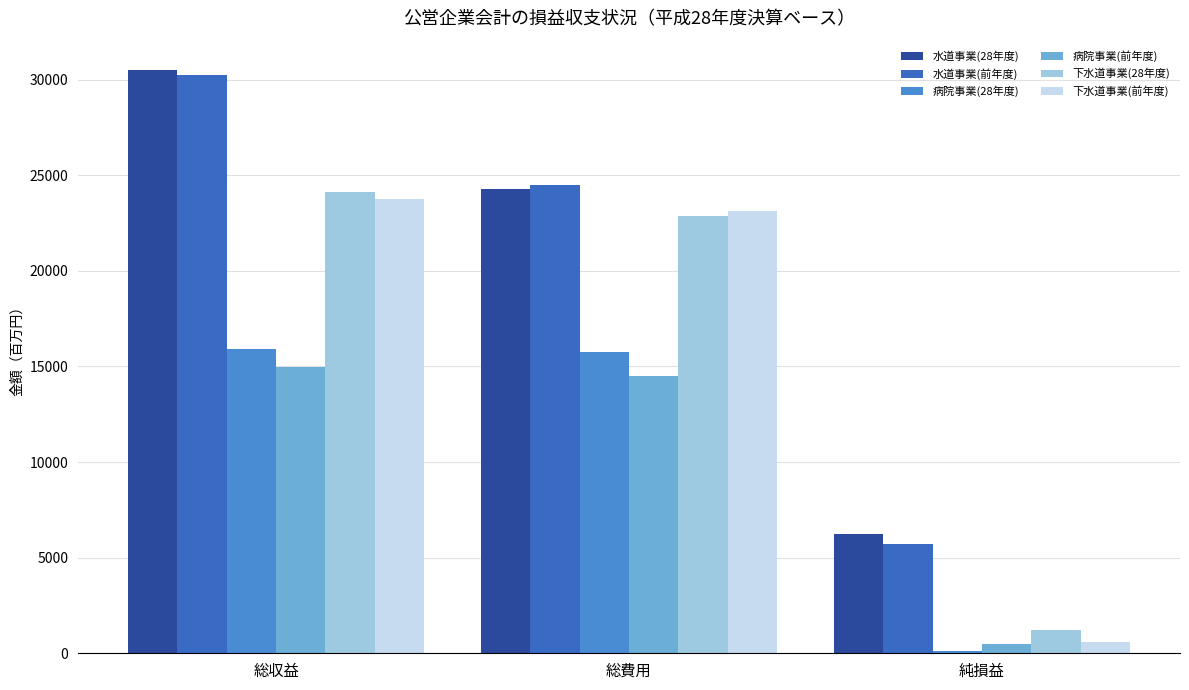

Which series has the widest spread of values?

水道事業(前年度)